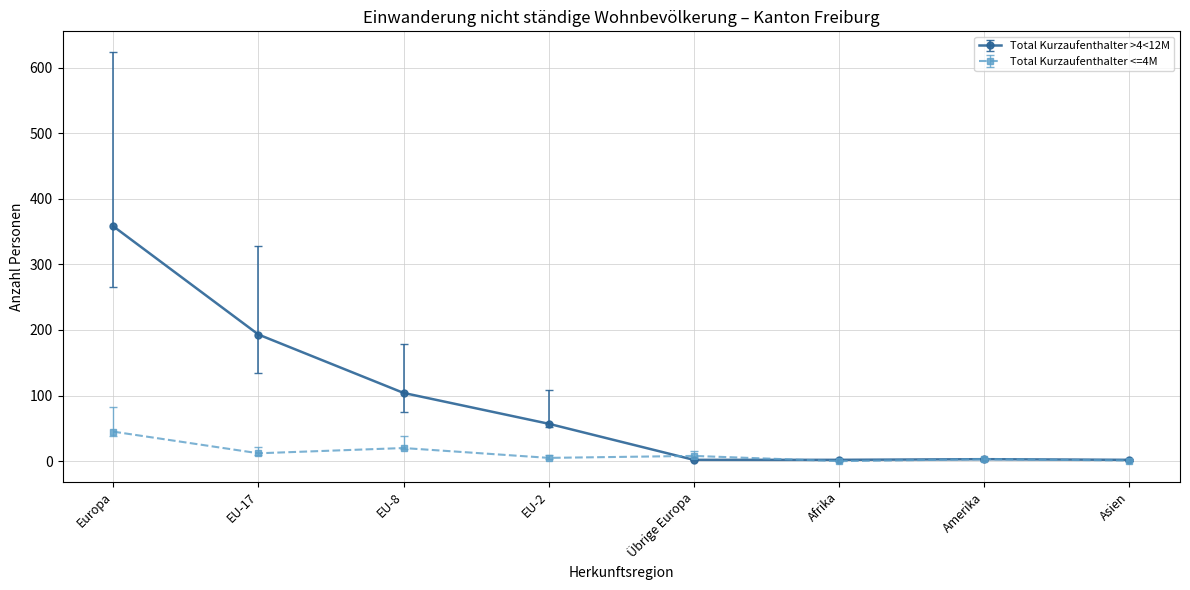

True or false: Total Kurzaufenthalter <=4M has more than 0 points higher than both neighbors.

True